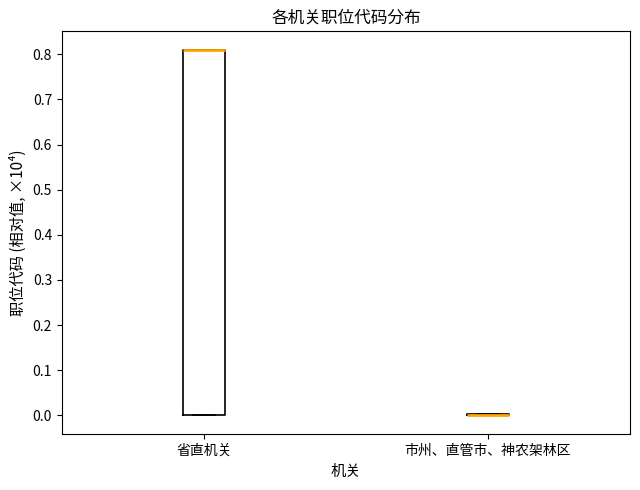

Comparing the boxes themselves (not the whiskers), which one is the tallest?

省直机关